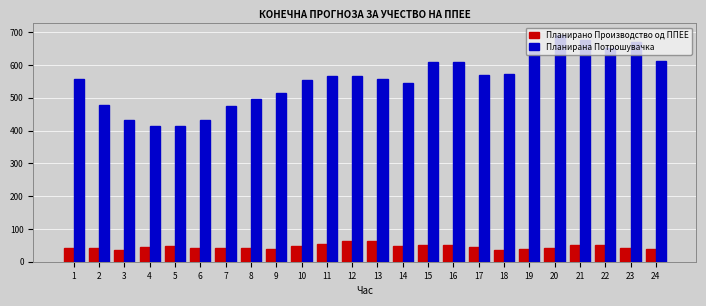

What is the spread (max minus min) of values at 3?

397.8